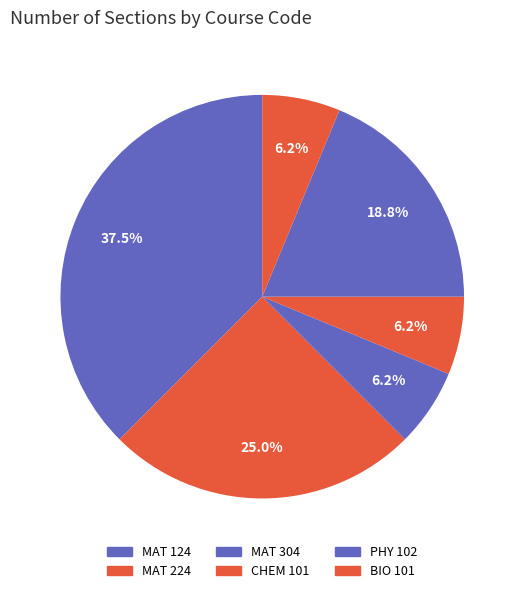

Is it true that MAT 124 is 38% of the pie?

True